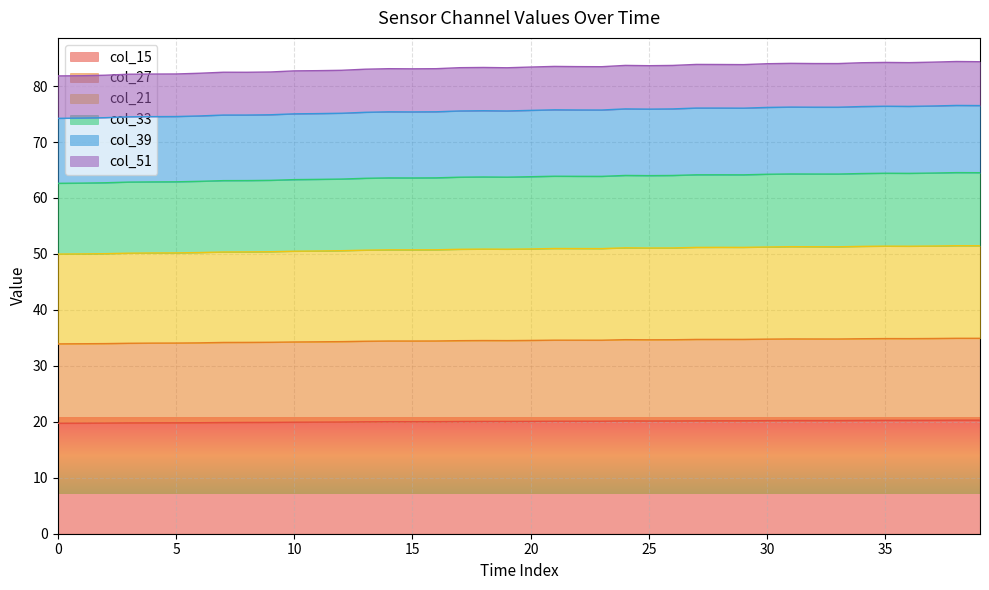

What is the sum of the col_15 values at 4.8 and 4.8?

39.6